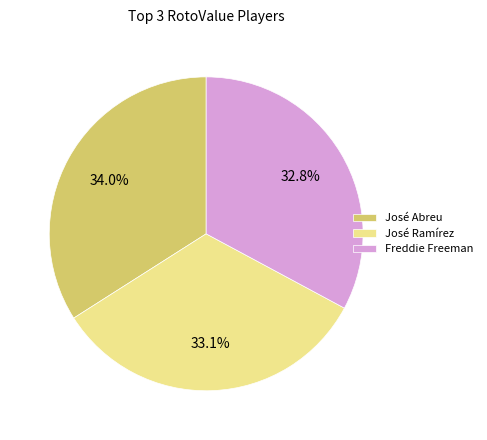

How many slices are in this pie chart?

3